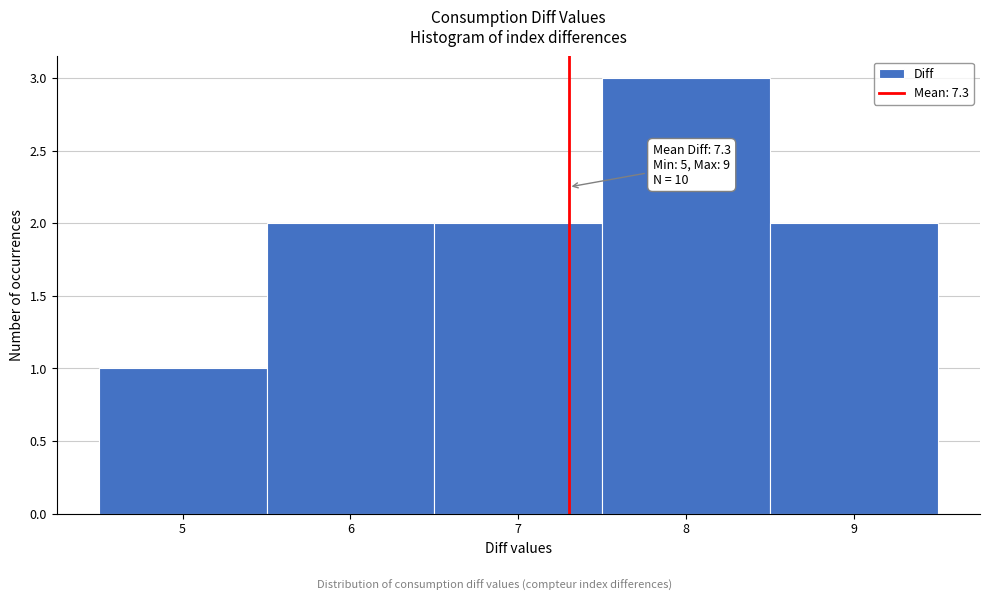

Which range on the x-axis has the tallest bar?

7.5 to 8.5